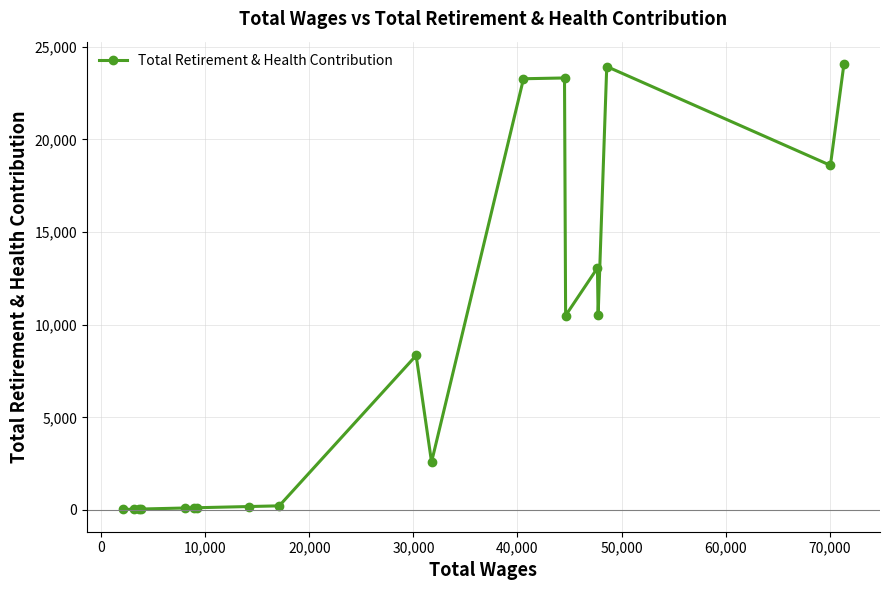

What is the greatest value displayed?

24075